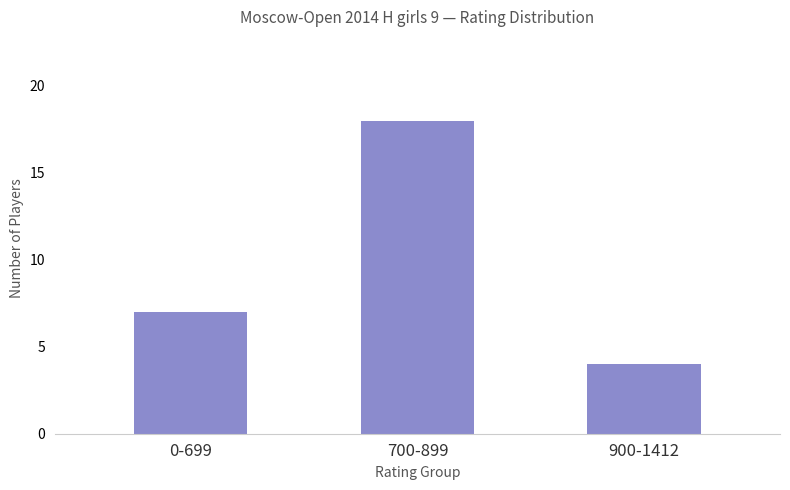

What is the average value?

10